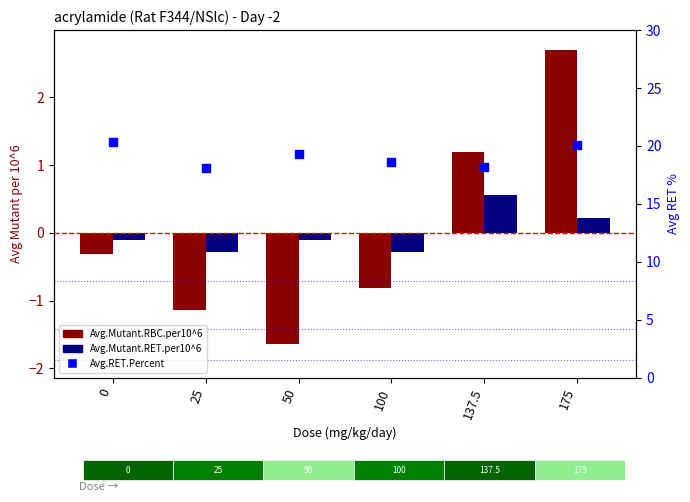

At how many categories does at least one series exceed 14?

6